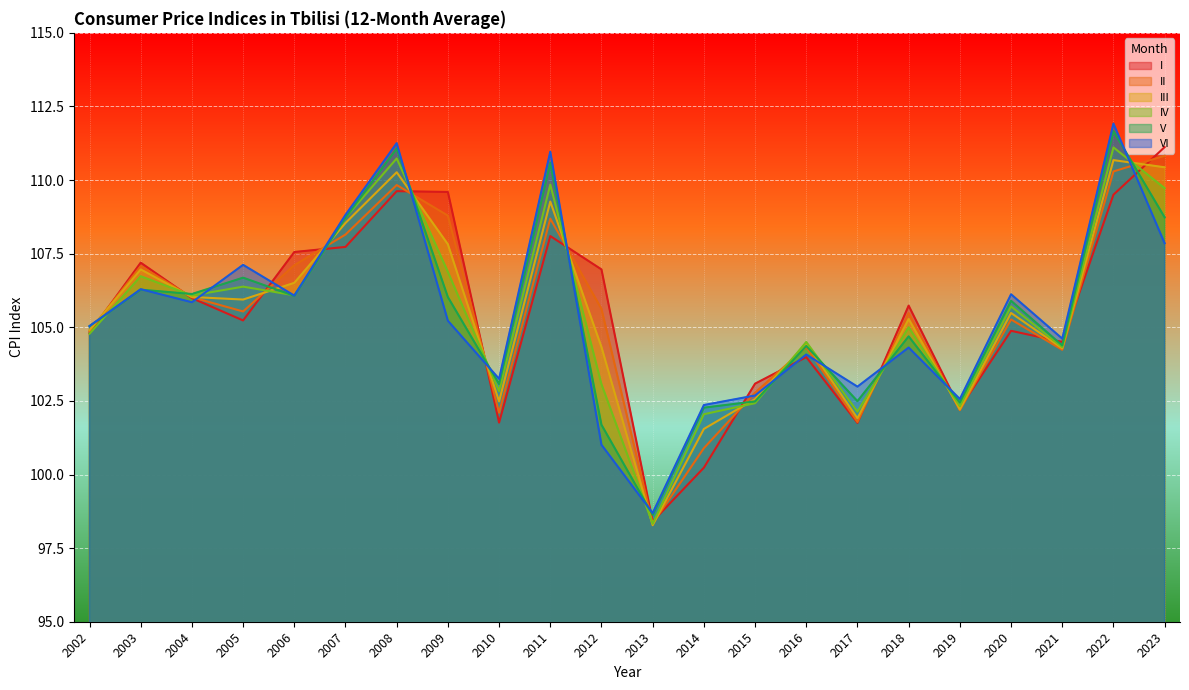

Which label corresponds to the largest value in the chart?

2022